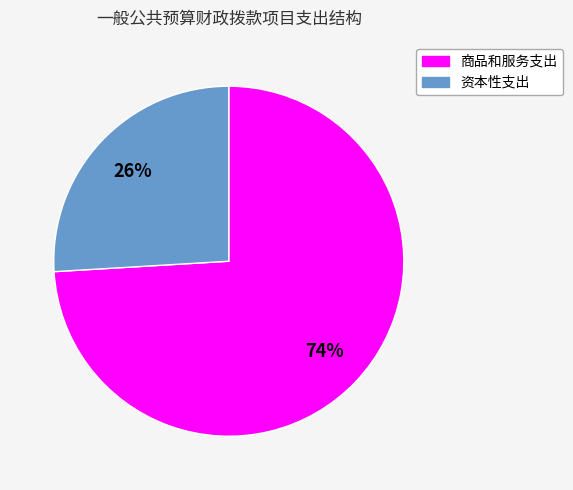

Is there any slice that represents more than half of the pie?

Yes